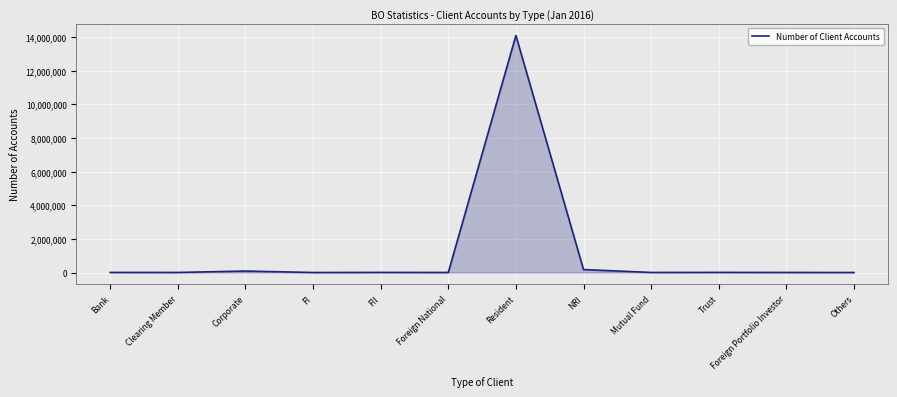

What is the difference between the second highest and minimum values?

175527